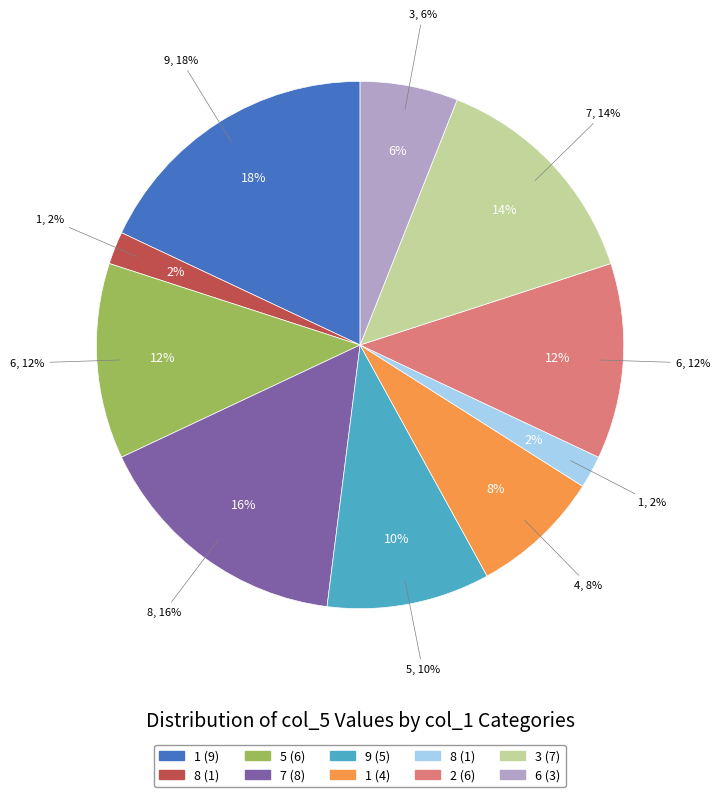

What is the change in value from 1 to 5?

-3